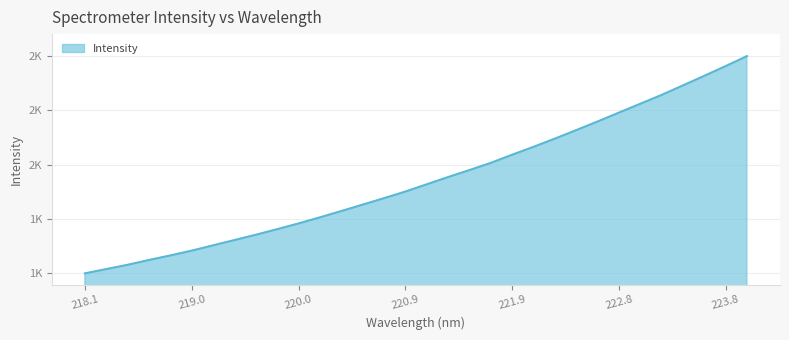

Does the chart display data point markers on the line(s)?

No